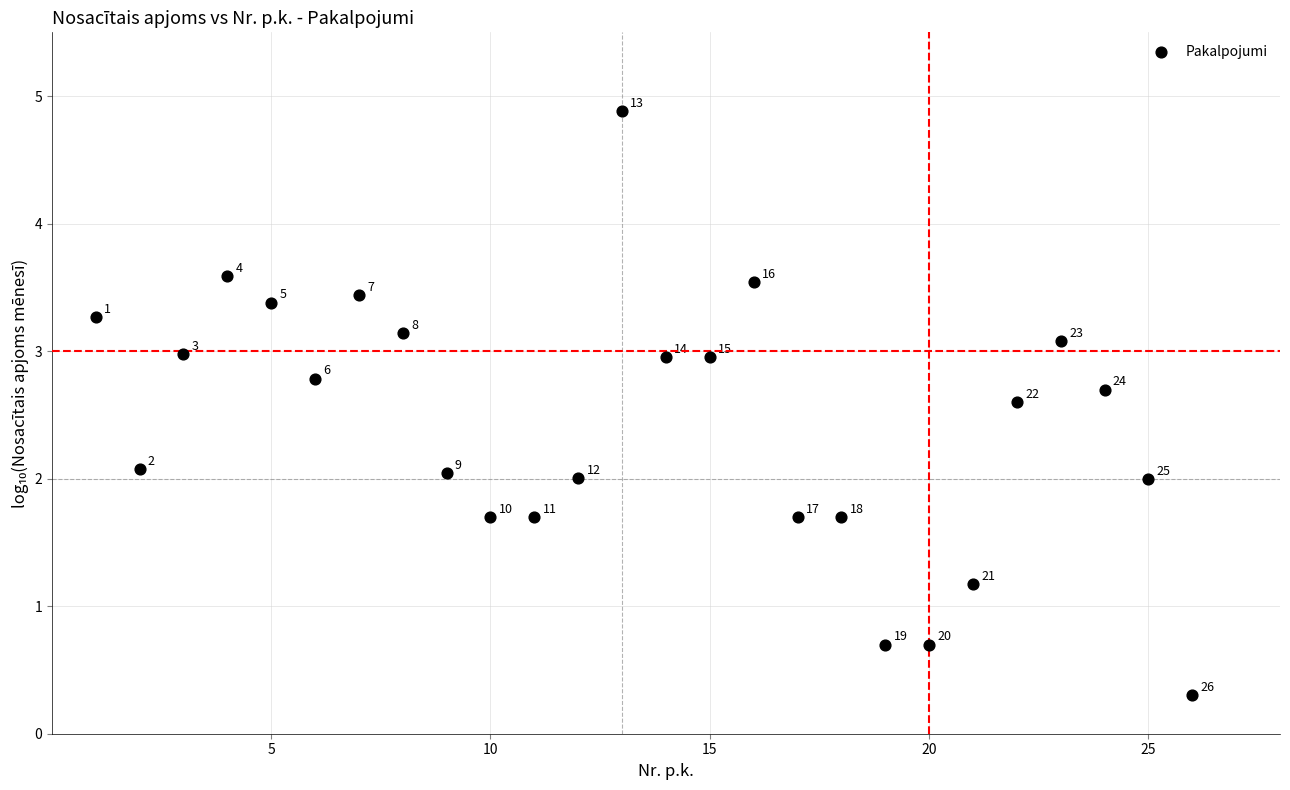

What is the range of Y values (max minus min)?

4.6